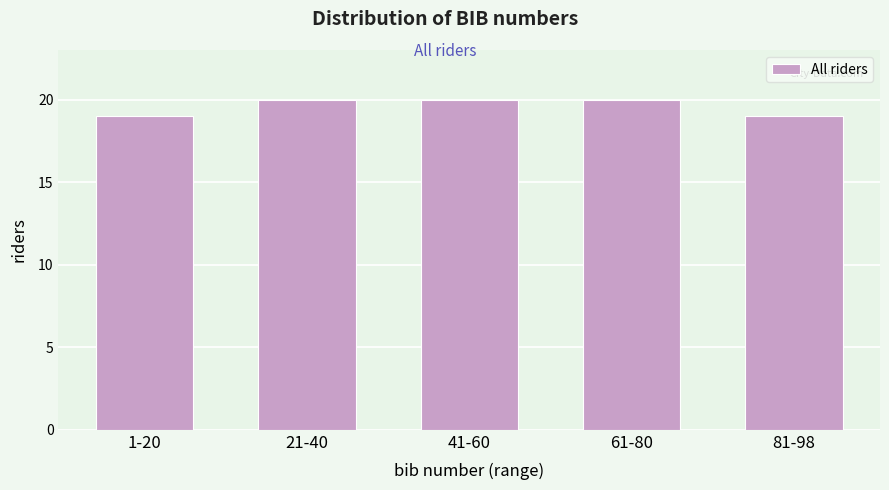

Reading left to right, extract all data points from this chart.

1-20=19	21-40=20	41-60=20	61-80=20	81-98=19